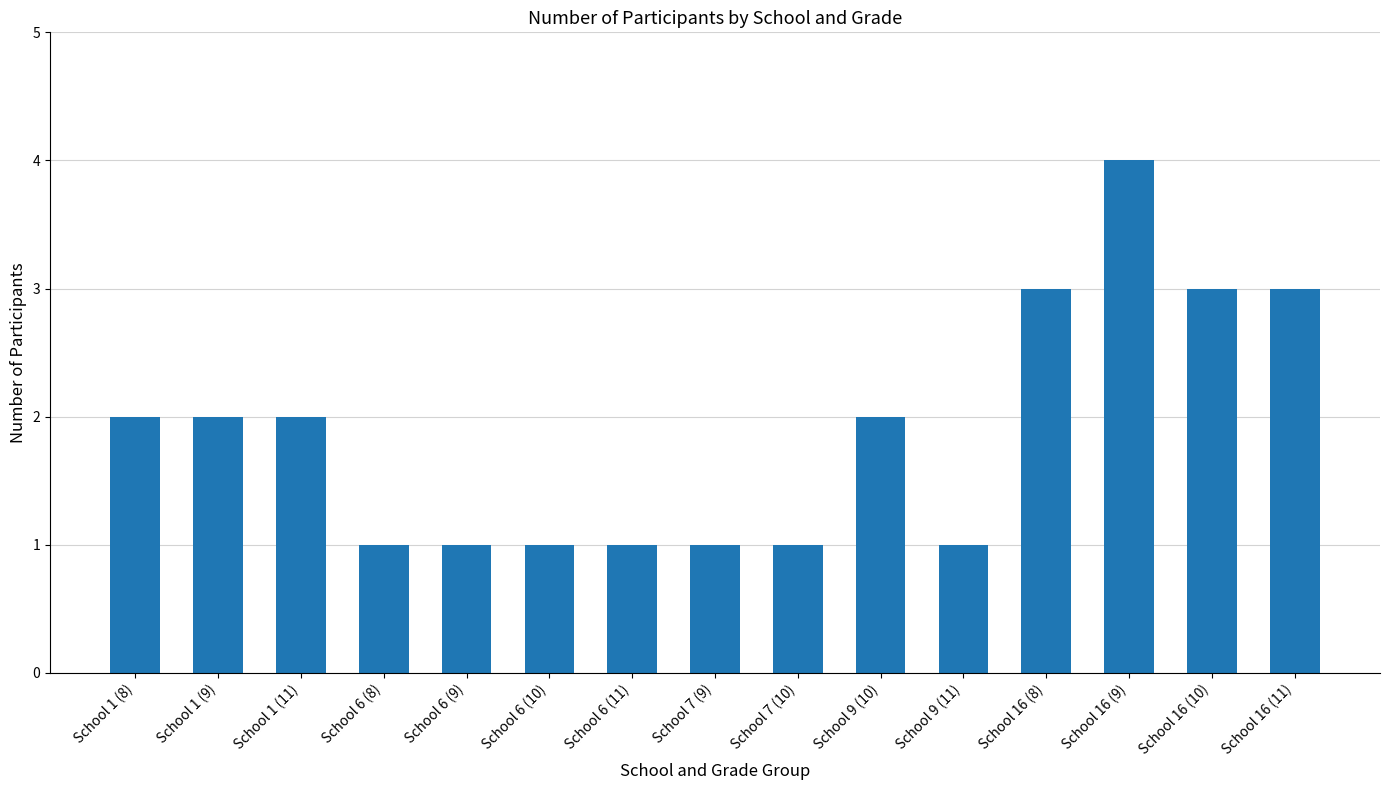

What is the difference between the values at School 16 (10) and School 9 (11)?

2